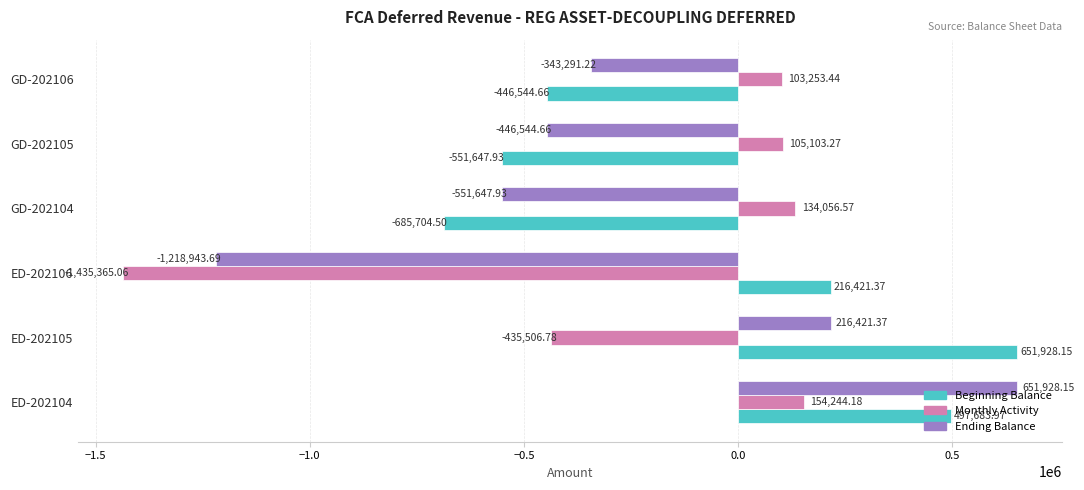

At which label is Monthly Activity closest to -640560?

ED-202105